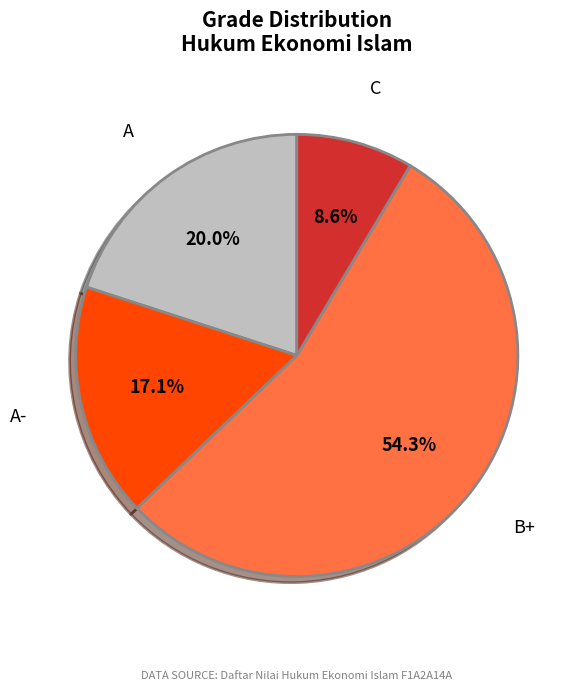

To the nearest percent, what percentage of the pie is B+?

54%